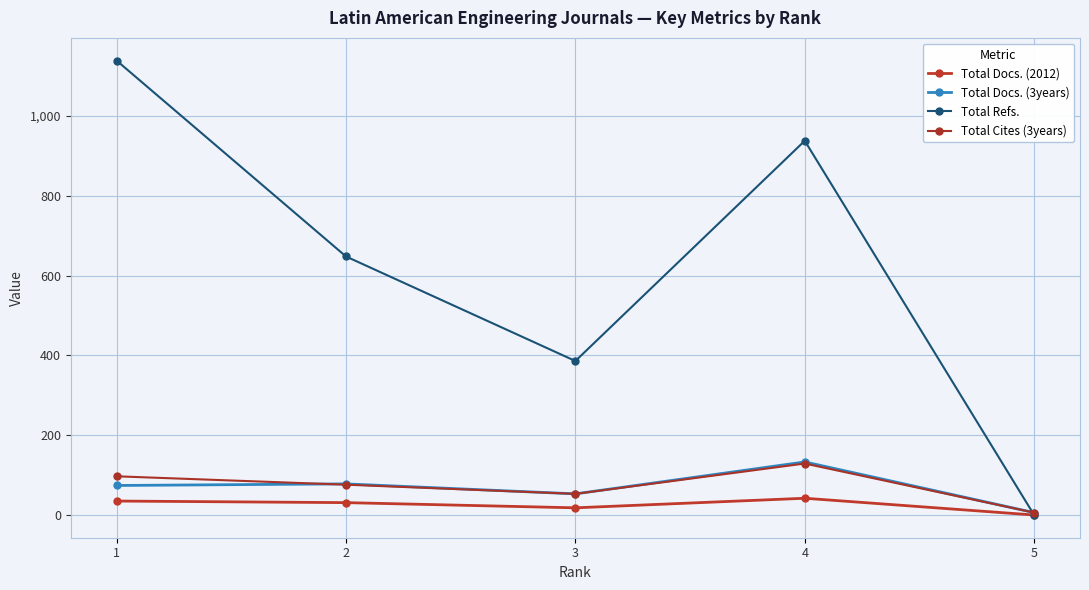

The value of Total Refs. at 4 is 270. True or false?

False